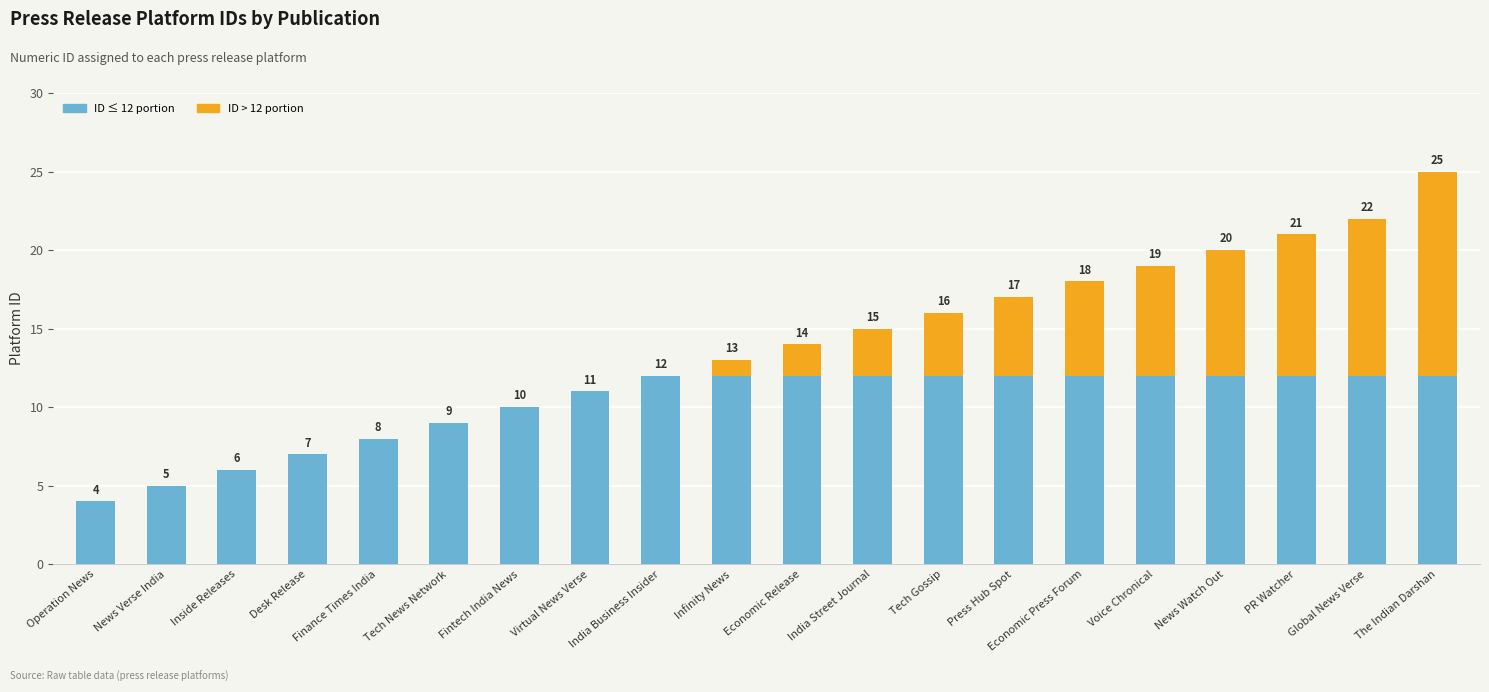

What is the sum of the ID ≤ 12 portion values at Inside Releases and Tech Gossip?

18